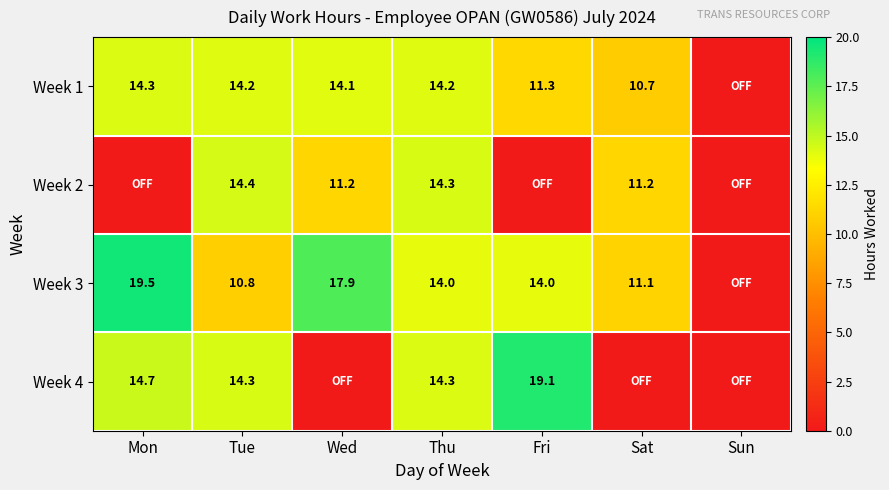

Is the value of Week 1 at Thu greater than the value of Week 3 at Tue?

Yes